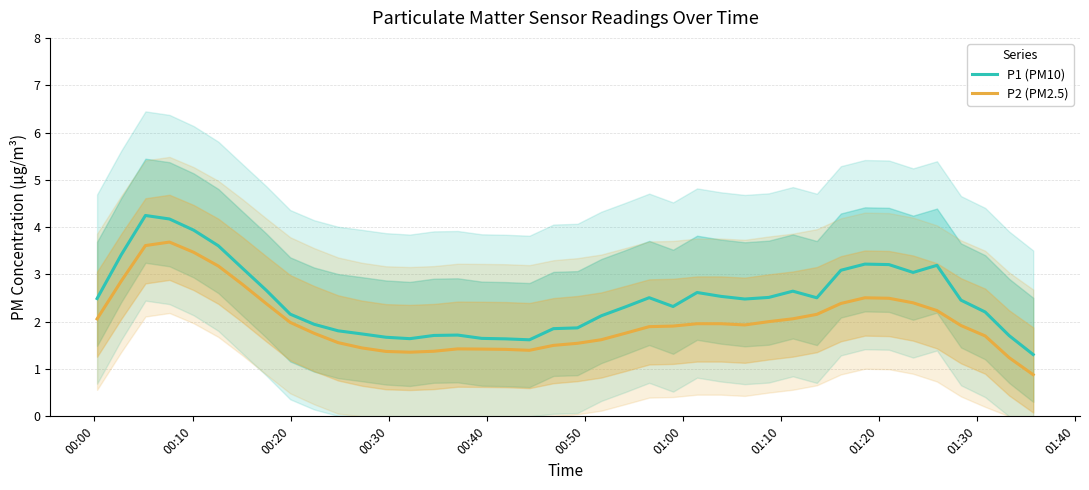

What is the lowest value of the P2 (PM2.5) series?

0.9